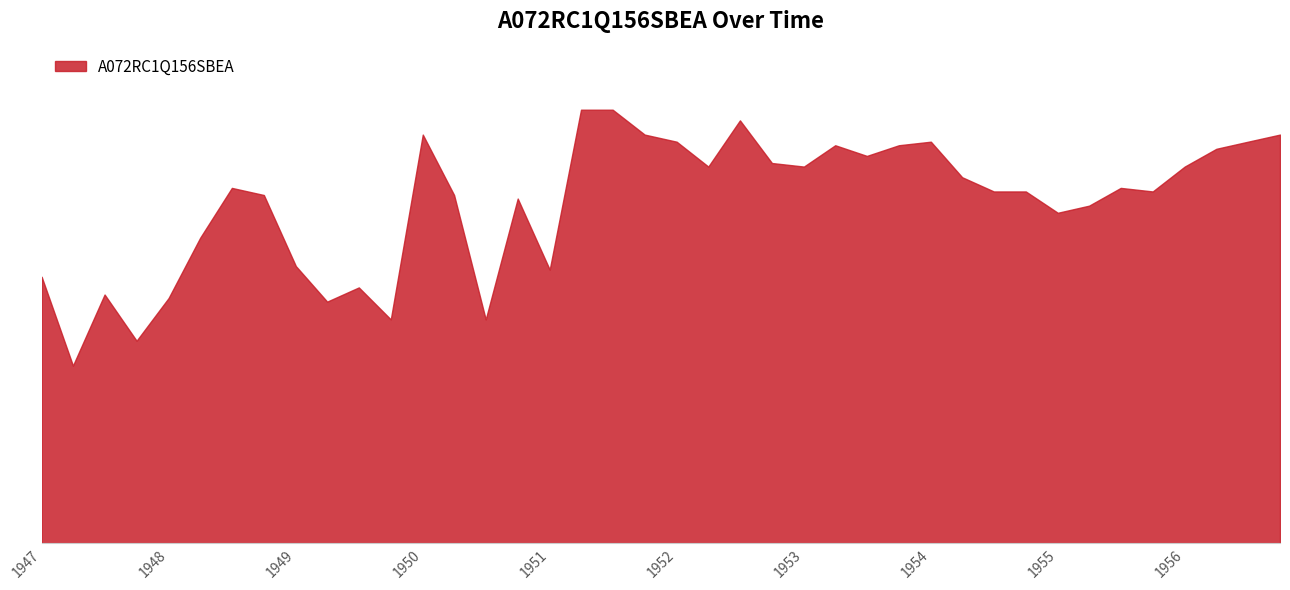

What is the greatest value displayed?

12.2